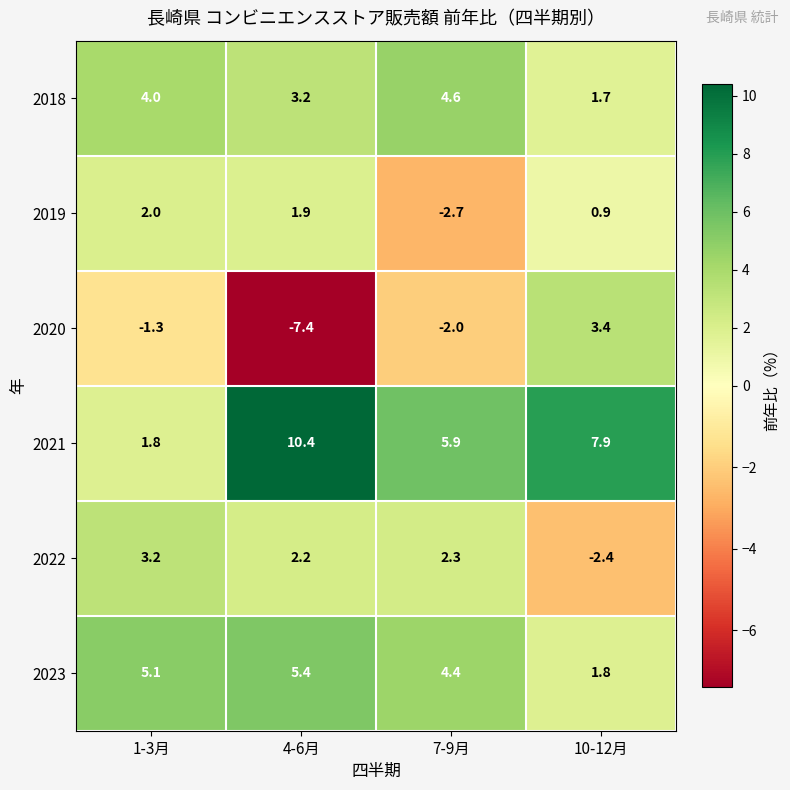

Reading right to left, transcribe all the data shown in this chart.

2018: 10-12月=1.7	7-9月=4.6	4-6月=3.2	1-3月=4.0
2019: 10-12月=0.9	7-9月=-2.7	4-6月=1.9	1-3月=2.0
2020: 10-12月=3.4	7-9月=-2.0	4-6月=-7.4	1-3月=-1.3
2021: 10-12月=7.9	7-9月=5.9	4-6月=10.4	1-3月=1.8
2022: 10-12月=-2.4	7-9月=2.3	4-6月=2.2	1-3月=3.2
2023: 10-12月=1.8	7-9月=4.4	4-6月=5.4	1-3月=5.1